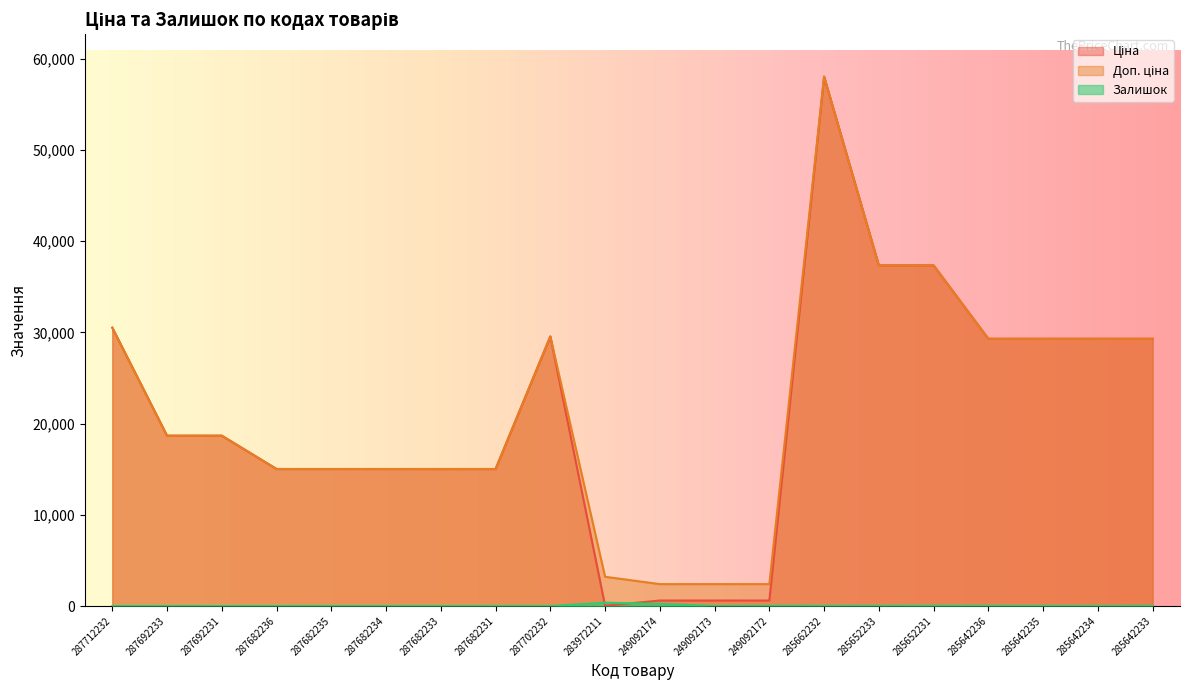

At which category does the chart reach its minimum across all series?

287712232